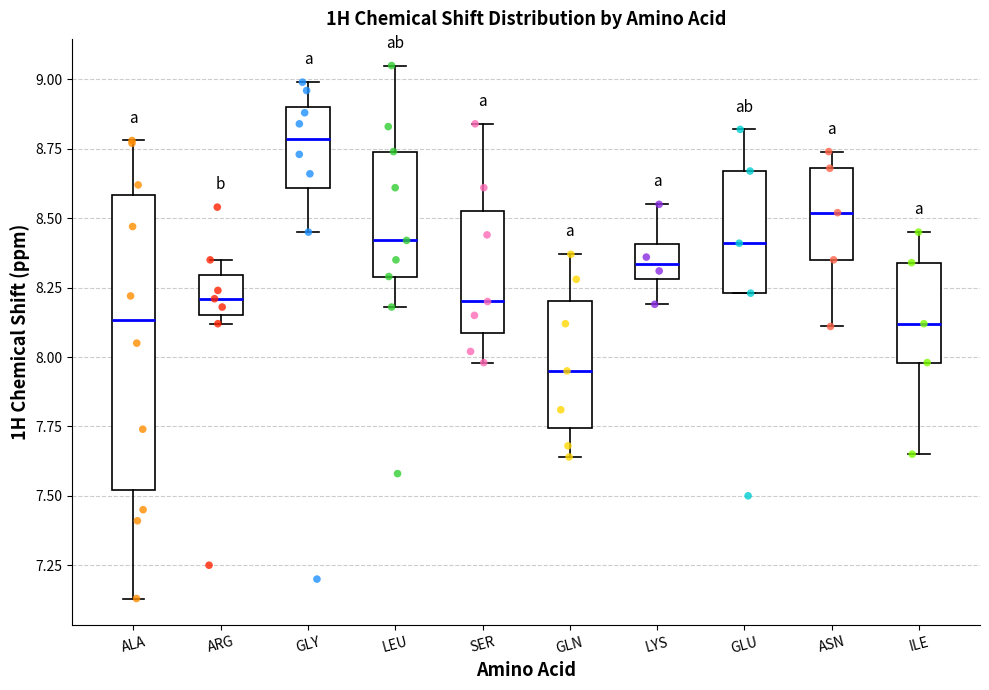

Which box has the highest median line?

GLY